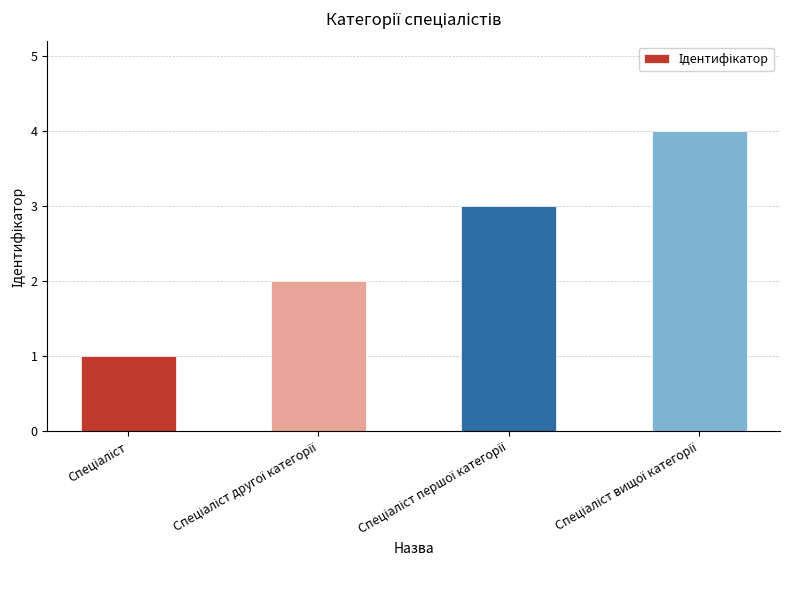

What is the minimum value shown in the chart?

1